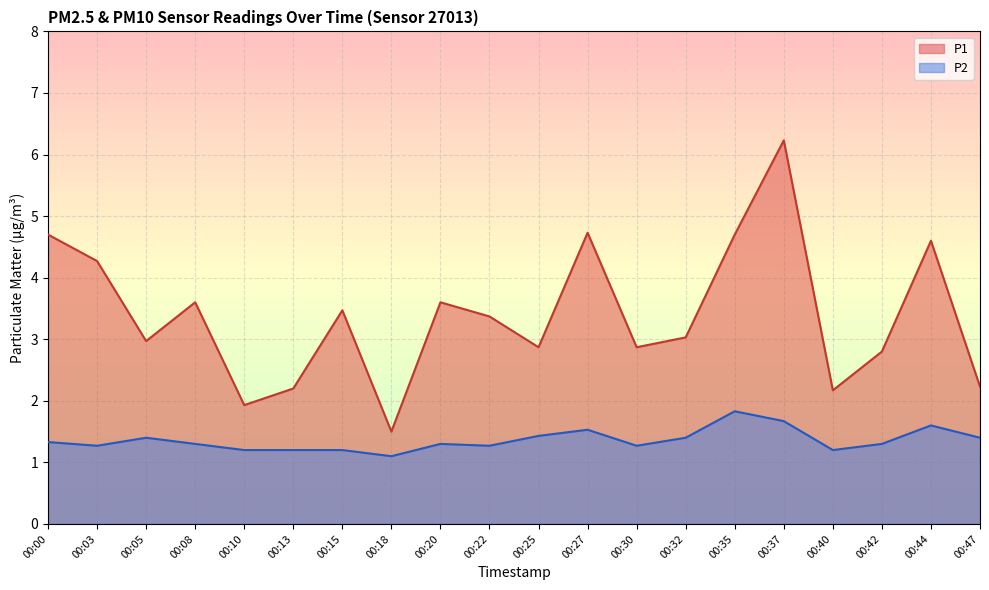

Reading right to left, transcribe all the data shown in this chart.

P1: 2.2	4.6	2.8	2.2	6.2	4.7	3.0	2.9	4.7	2.9	3.4	3.6	1.5	3.5	2.2	1.9	3.6	3.0	4.3	4.7
P2: 1.4	1.6	1.3	1.2	1.7	1.8	1.4	1.3	1.5	1.4	1.3	1.3	1.1	1.2	1.2	1.2	1.3	1.4	1.3	1.3